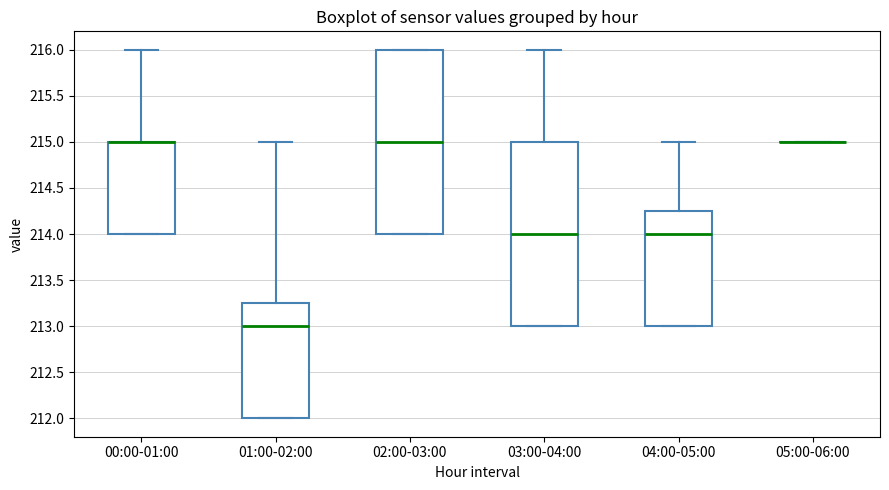

Reading left to right, read every box against the y-axis: the position of its median line, the range the box covers, and the ends of its whiskers. The values are not printed on the chart, so give them approximately, as read against the axis.

00:00-01:00: median 215.00 (drawn on the box's upper edge), box 214.00 to 215.00, whiskers 214.00 to 216.00
01:00-02:00: median 213.00, box 212.00 to 213.25, whiskers 212.00 to 215.00
02:00-03:00: median 215.00, box 214.00 to 216.00, whiskers 214.00 to 216.00
03:00-04:00: median 214.00, box 213.00 to 215.00, whiskers 213.00 to 216.00
04:00-05:00: median 214.00, box 213.00 to 214.25, whiskers 213.00 to 215.00
05:00-06:00: box collapsed to a line at 215.00, whiskers 215.00 to 215.00